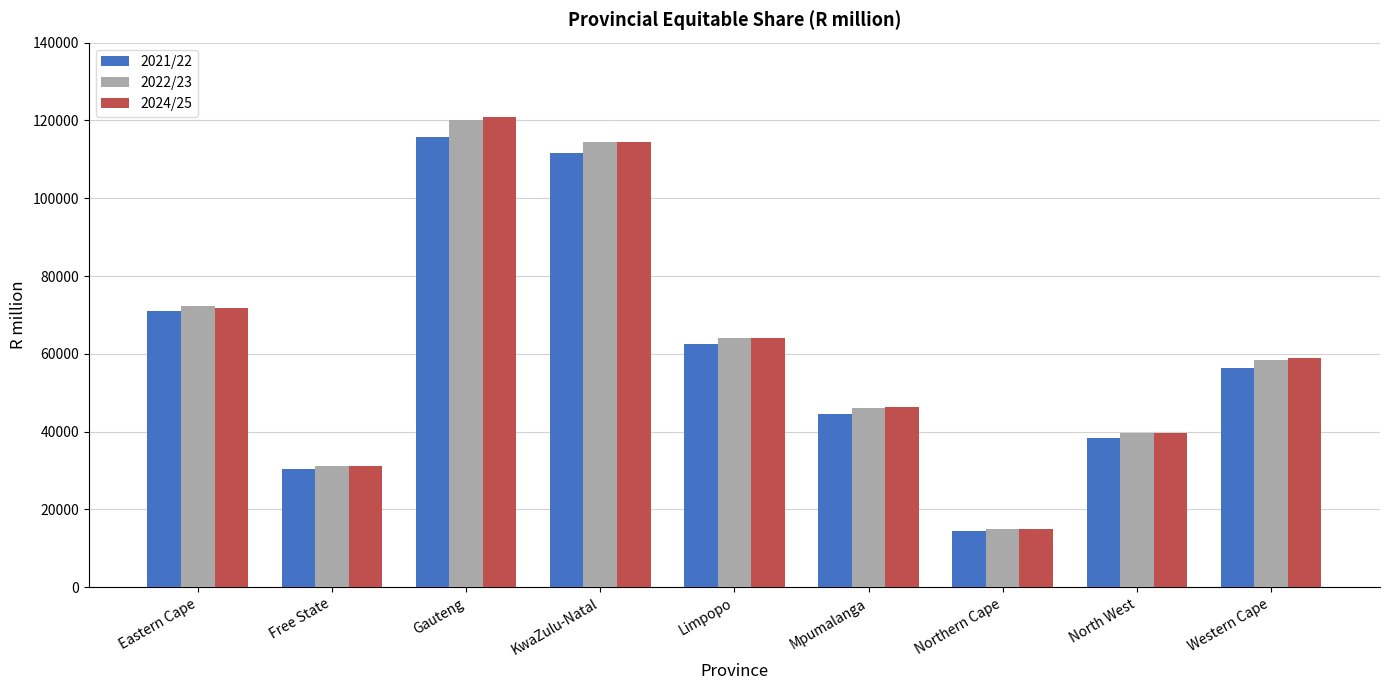

What is the average value of the 2022/23 series?

62306.3